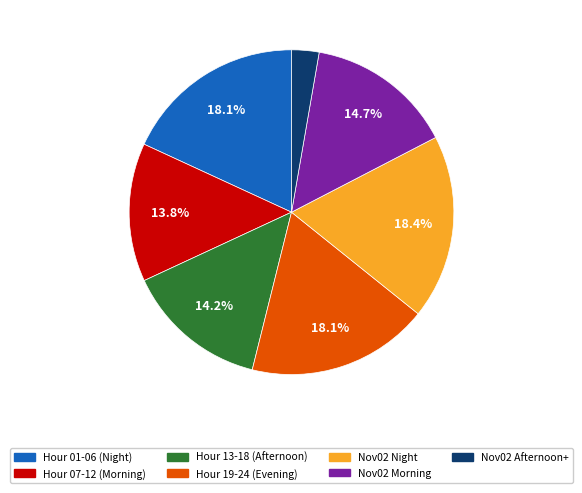

What is the smallest slice in the pie chart?

Nov02 Afternoon+